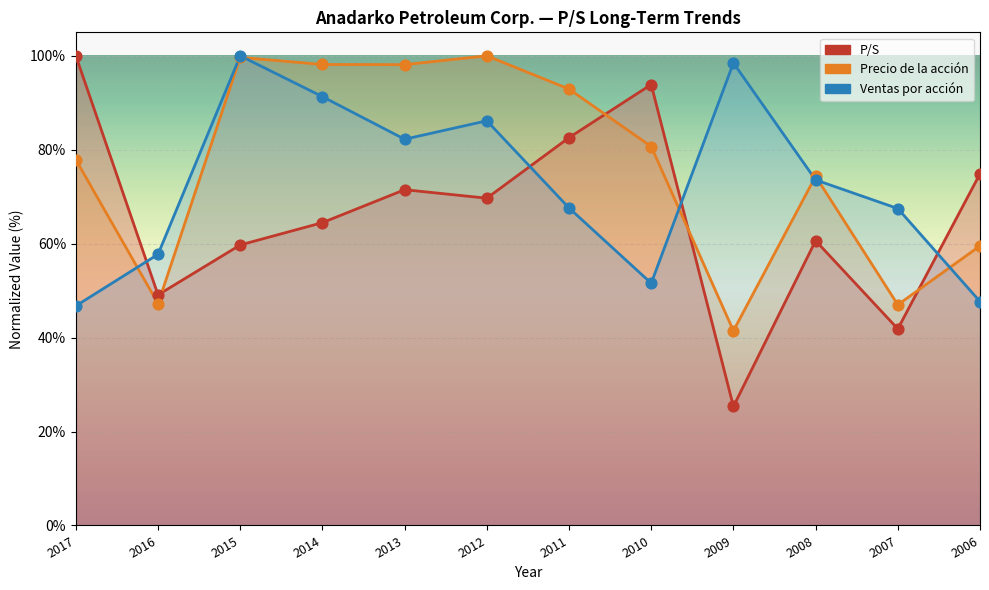

Is the value of Precio de la acción at 2016 greater than the value of Ventas por acción at 2008?

No